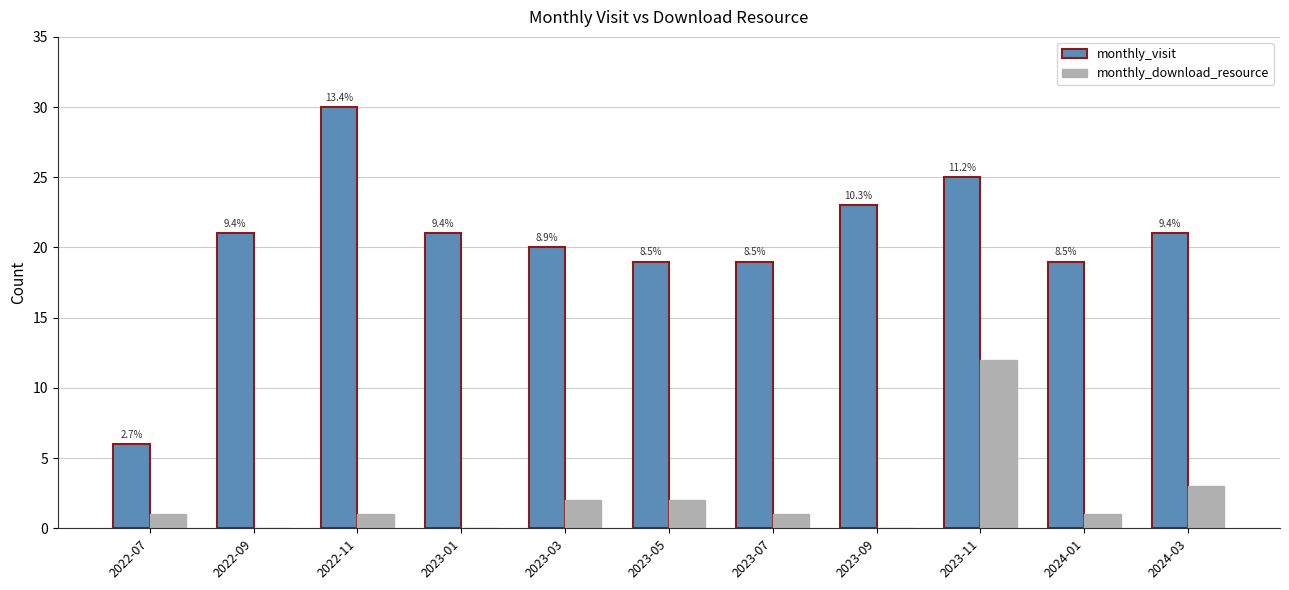

How many groups of bars are there?

11